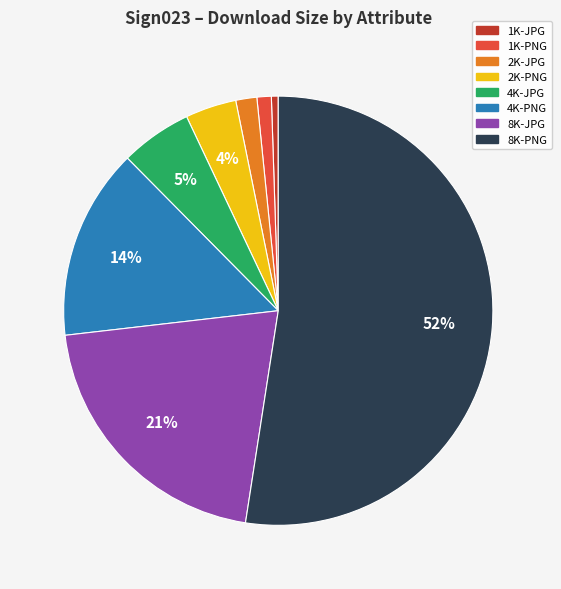

Does 8K-JPG account for over 50% of the chart?

No